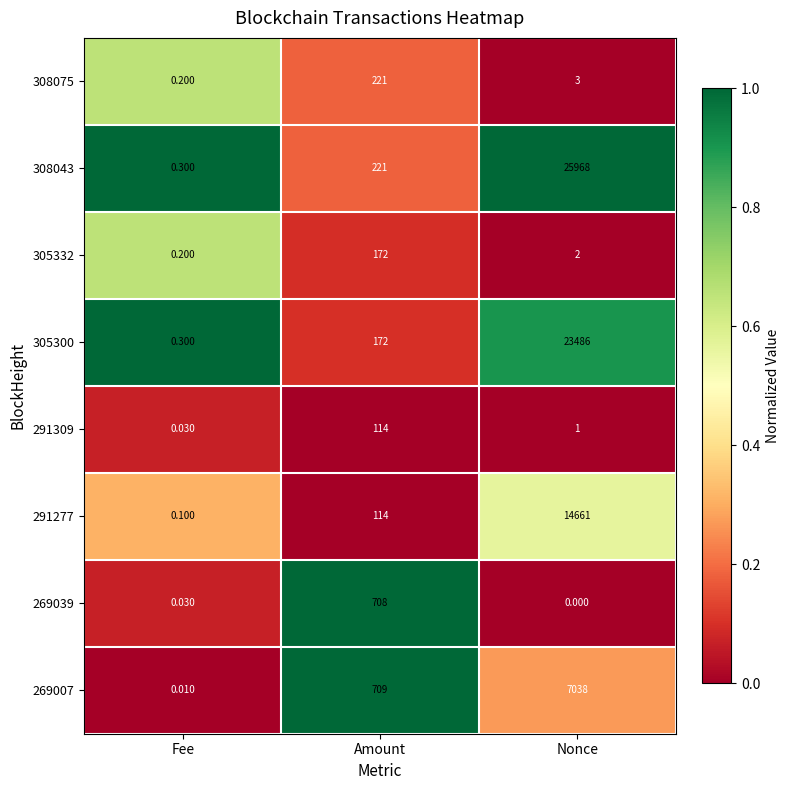

Which series has the largest total across all categories?

308043